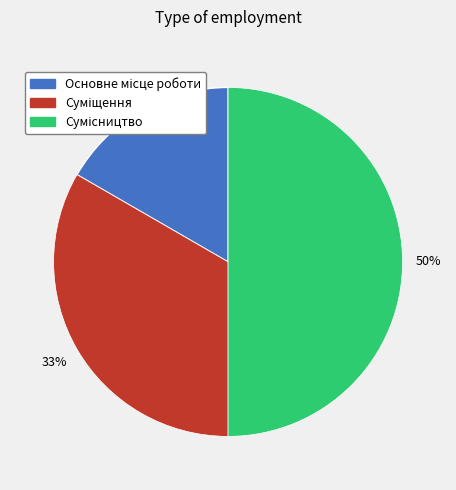

Count the number of slices in the pie.

3